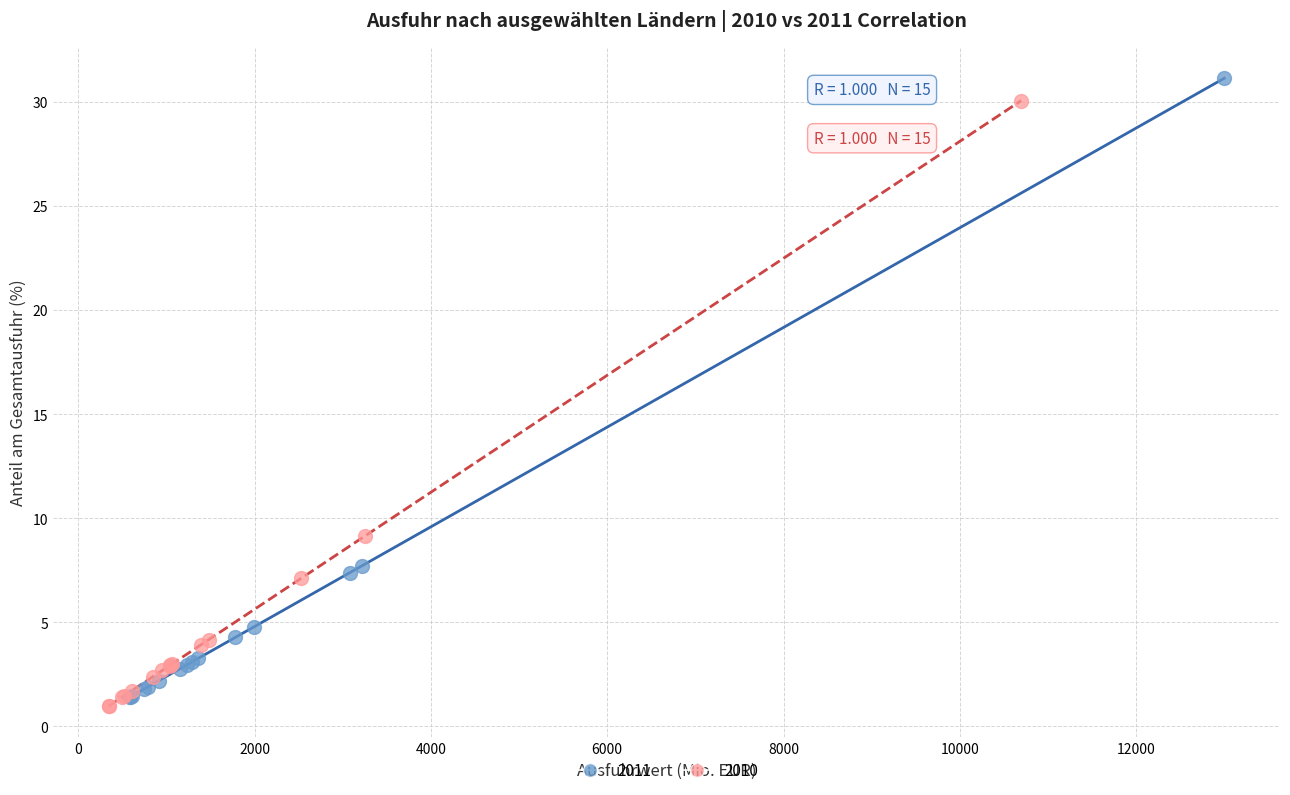

Which series reaches the maximum Y coordinate?

2011